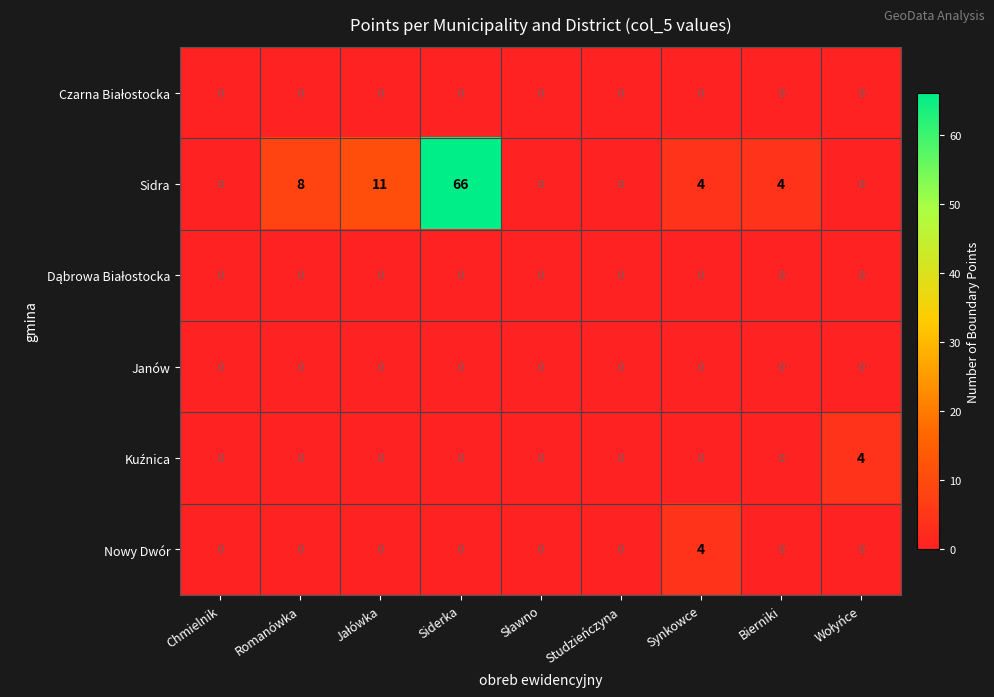

What is the difference between the highest and lowest values at Siderka?

66